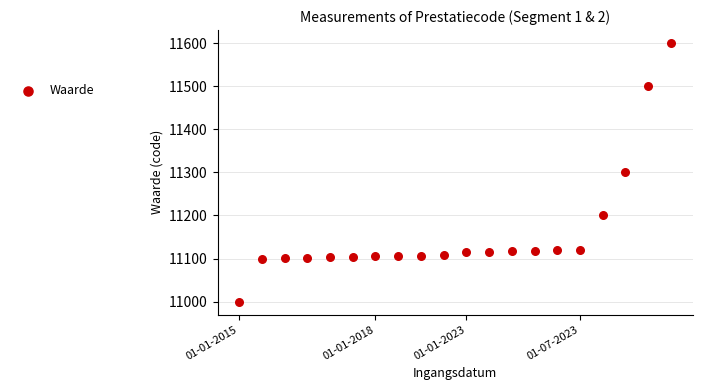

What is the range of Y values (max minus min)?

600